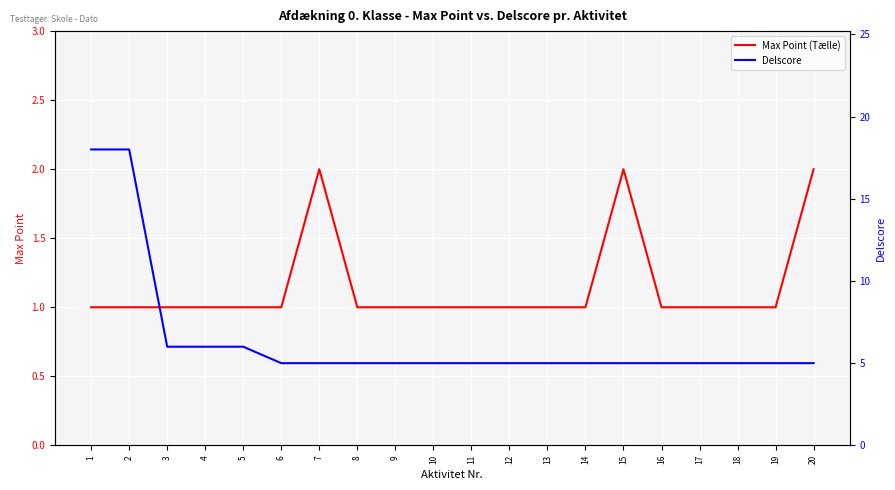

True or false: Max Point (Tælle) and Delscore intersect in this chart.

False